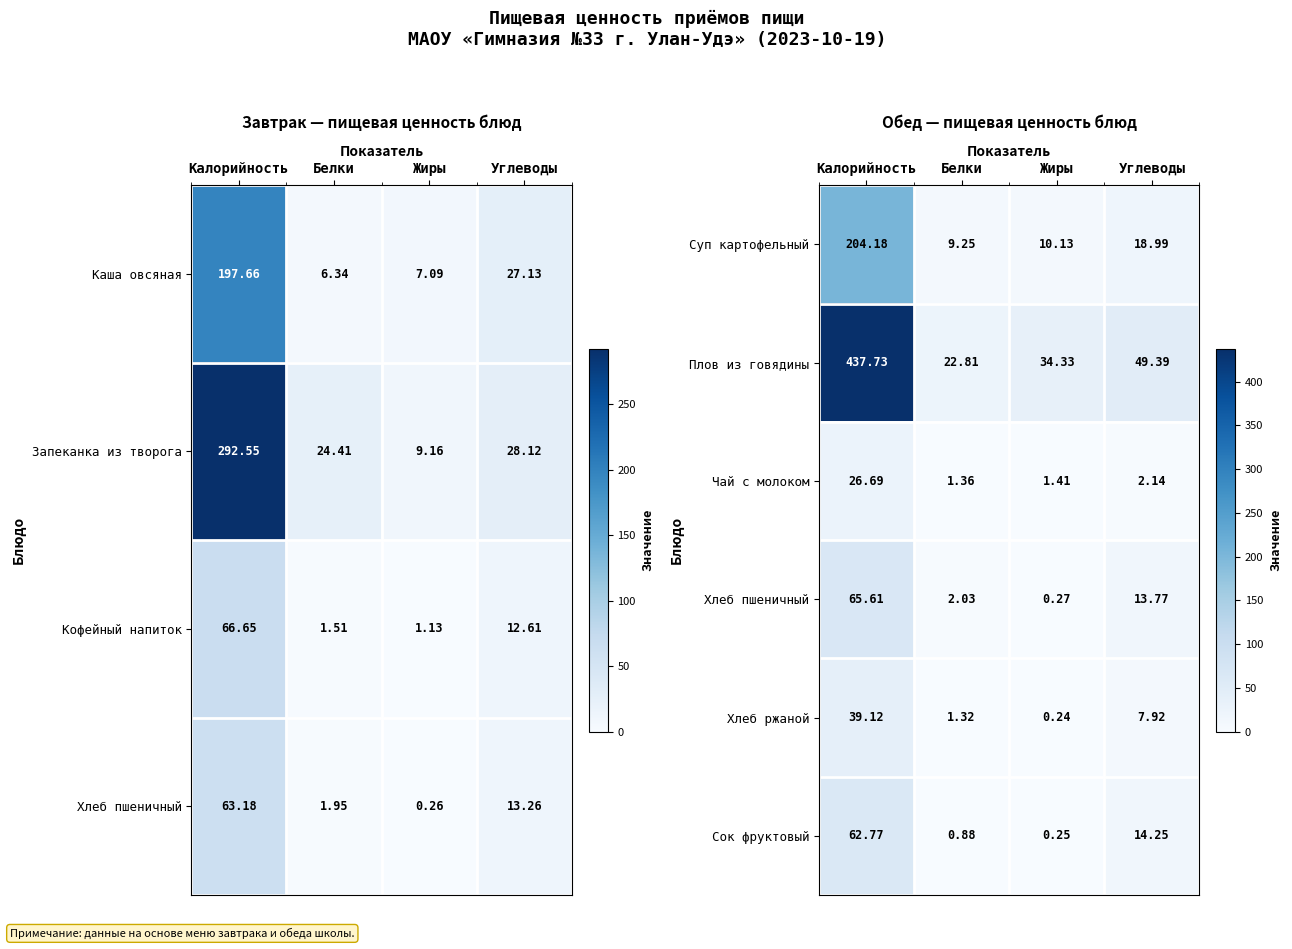

Which category has the lowest value in the Плов из говядины series?

Белки